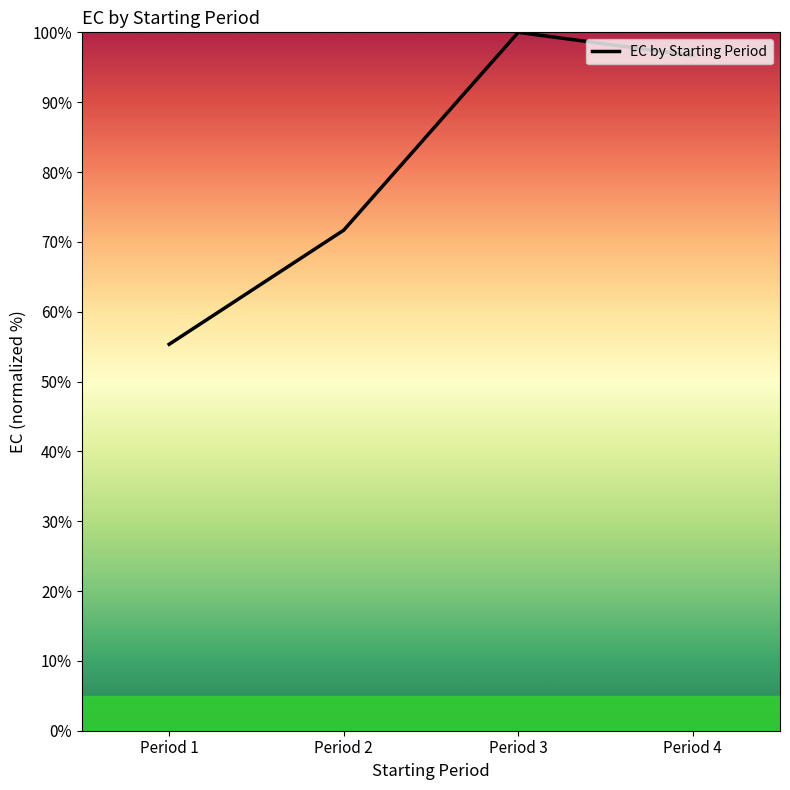

Rank the categories by value from highest to lowest.

Period 3, Period 4, Period 2, Period 1